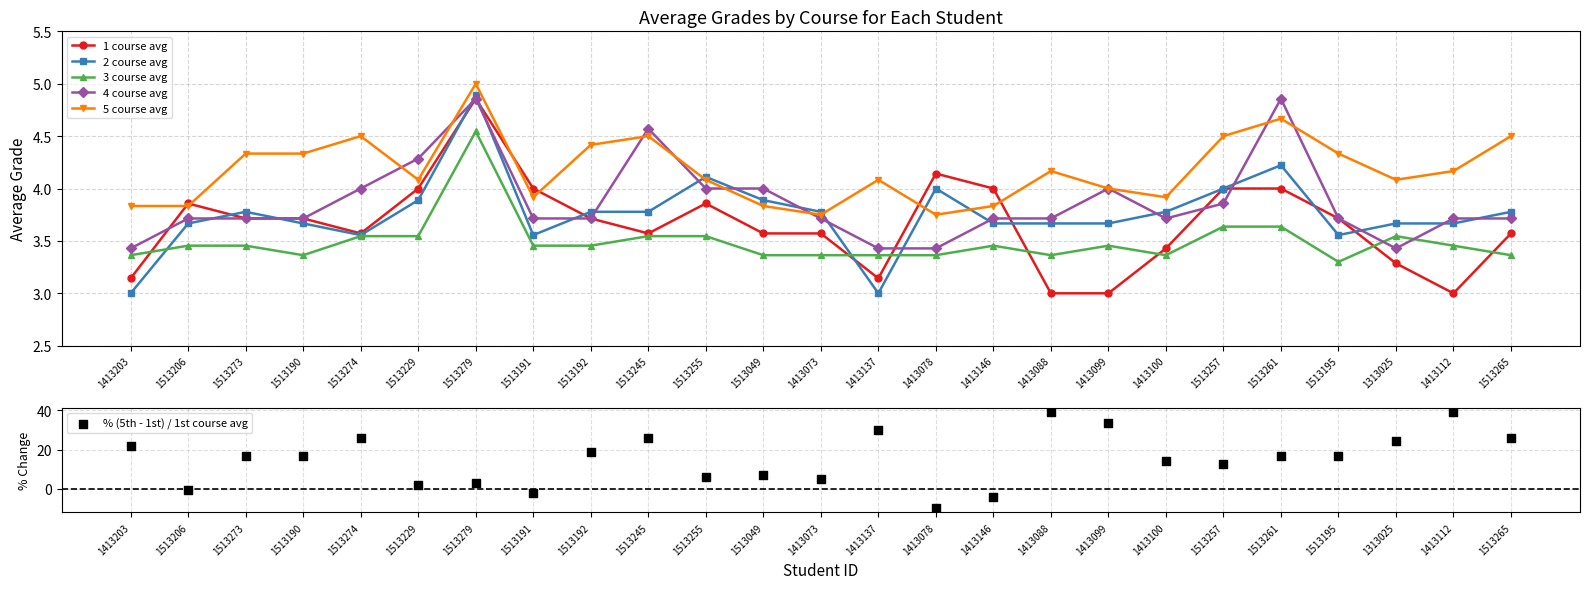

Which series reaches the minimum Y coordinate?

% (5th - 1st) / 1st course avg